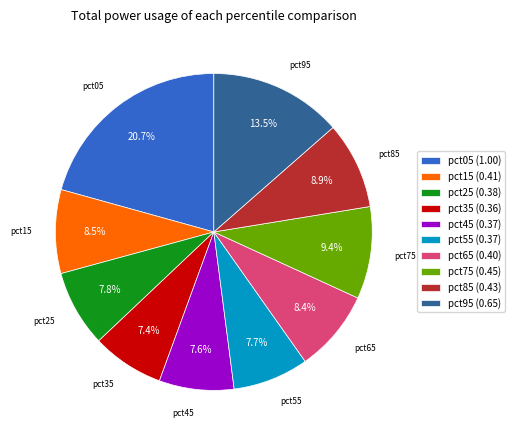

Is there any slice that represents more than half of the pie?

No